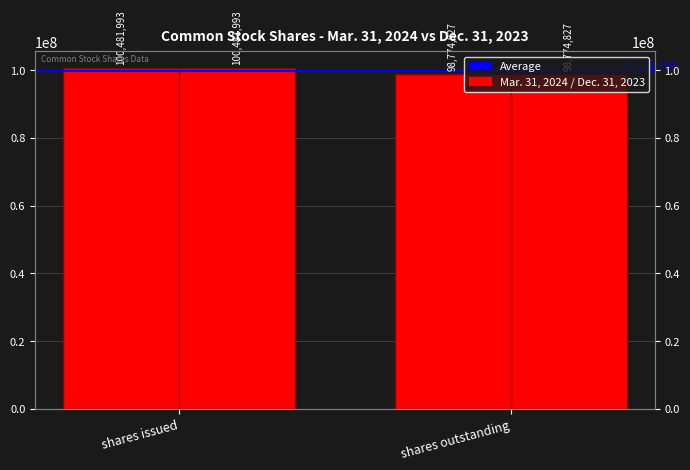

Reading left to right, transcribe all the data shown in this chart.

Average: shares issued=99628410	shares outstanding=99628410
Mar. 31, 2024: shares issued=100481993	shares outstanding=98774827
Dec. 31, 2023: shares issued=100481993	shares outstanding=98774827